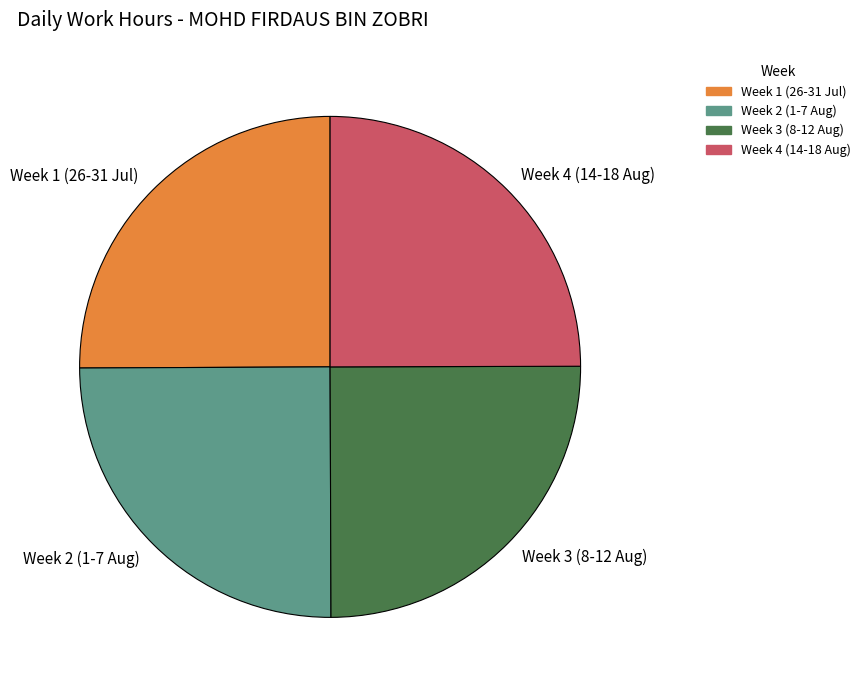

How many slices are in this pie chart?

4